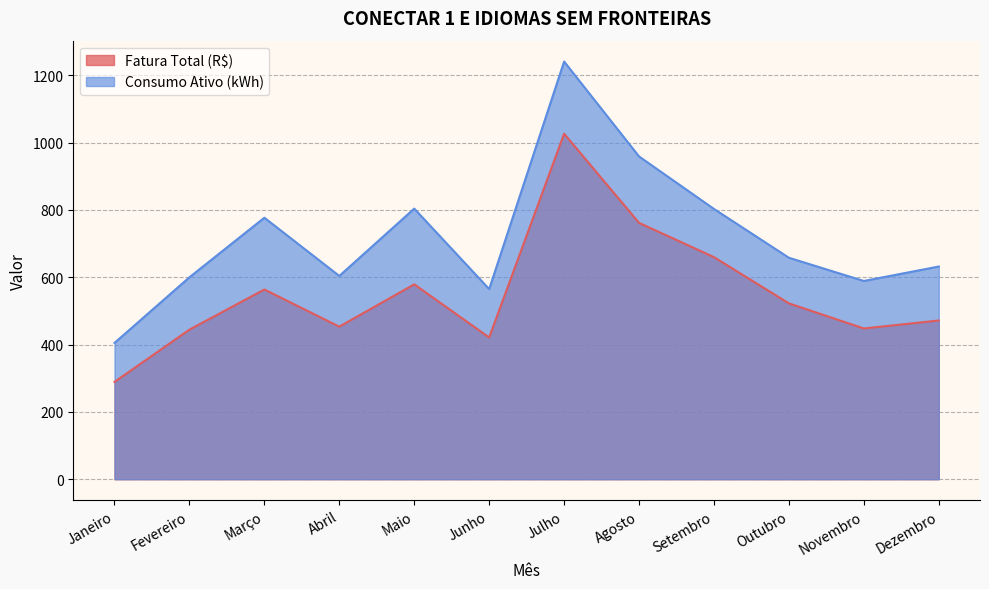

How many values in the Fatura Total (R$) series exceed 522?

6